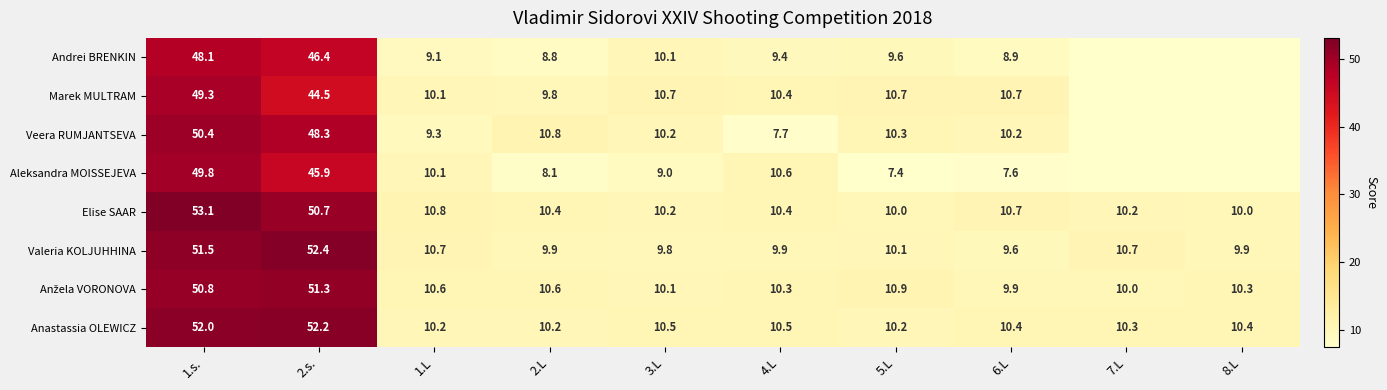

How many values in the Valeria KOLJUHHINA series are below 10?

5